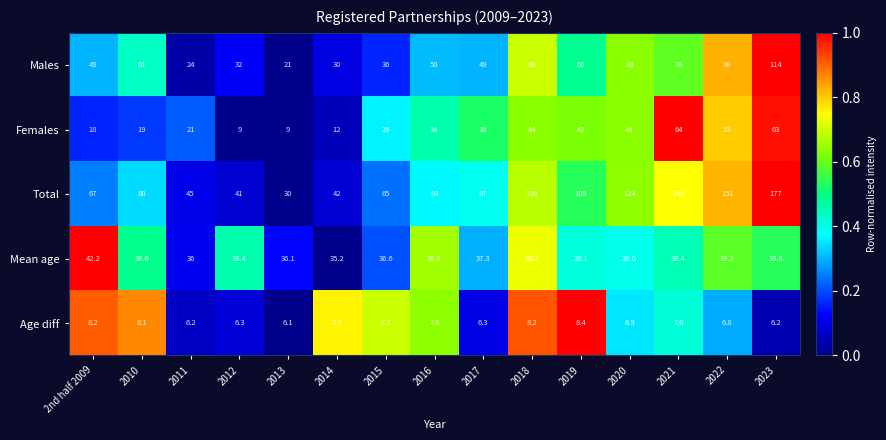

Which series has the widest spread of values?

Total